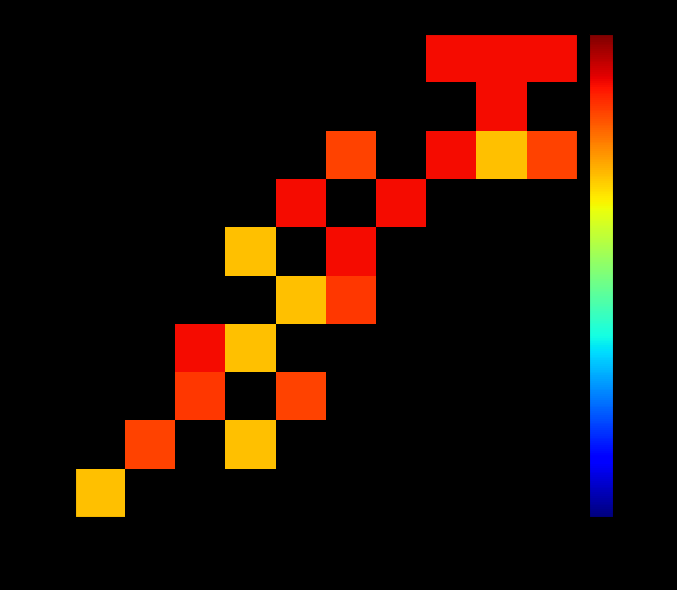

Which label corresponds to the largest value in the chart?

2011b